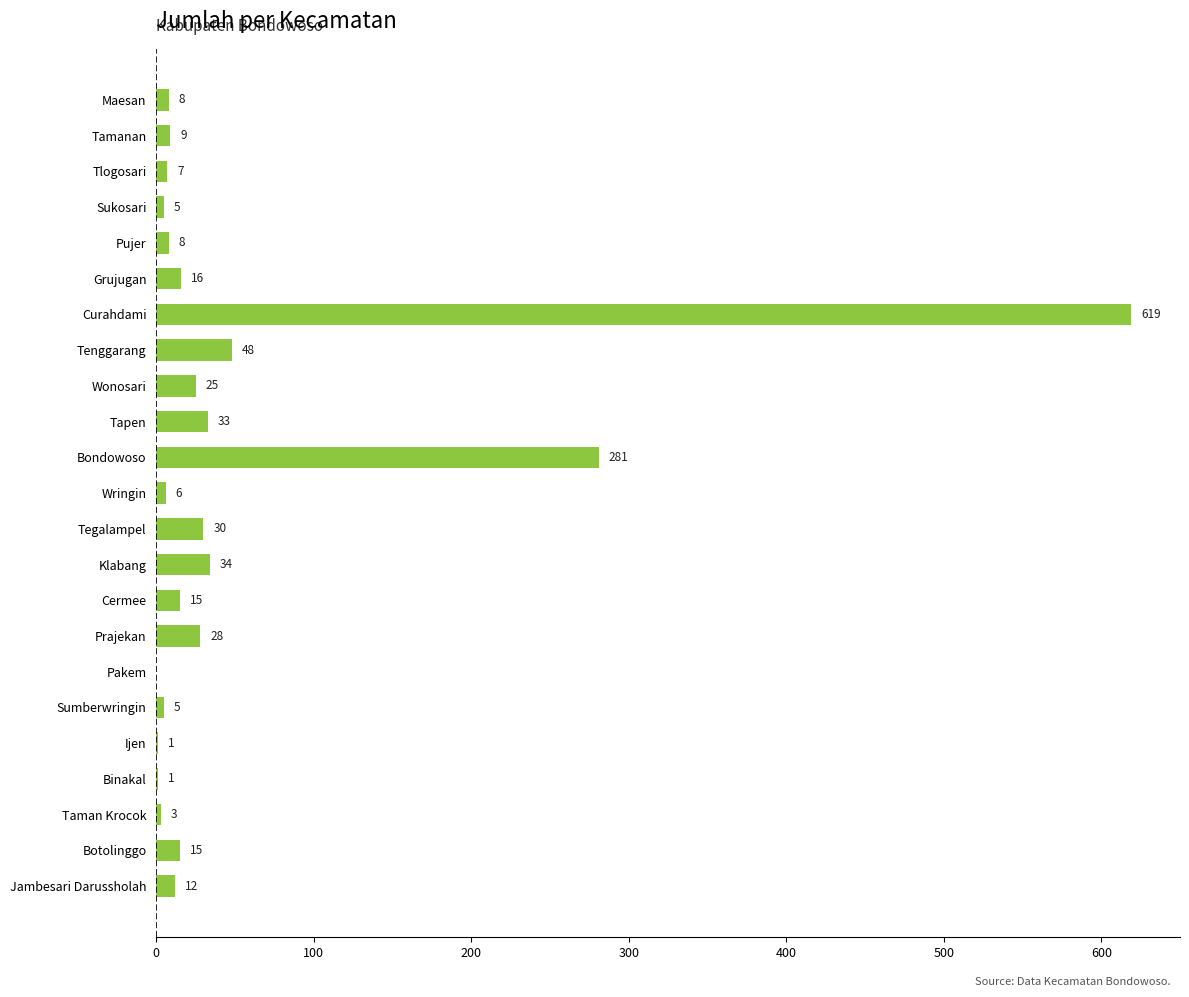

Are the bars horizontal?

Yes